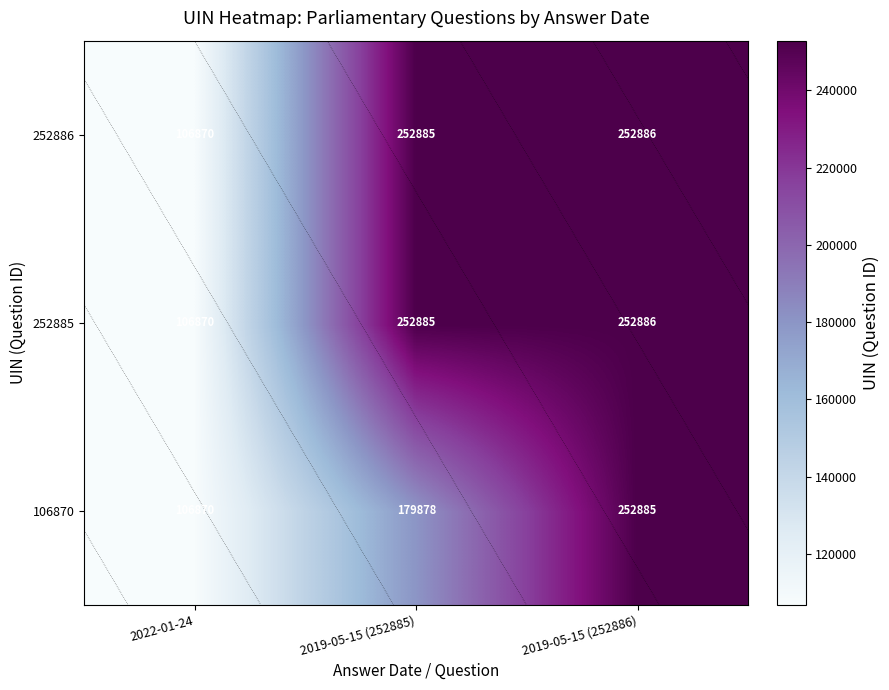

What is the difference between the 252885 values at 2019-05-15 (252885) and 2019-05-15 (252886)?

1